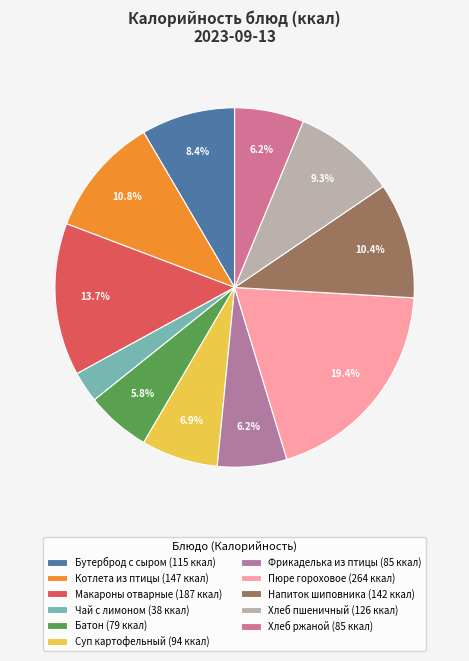

Count the number of slices in the pie.

11